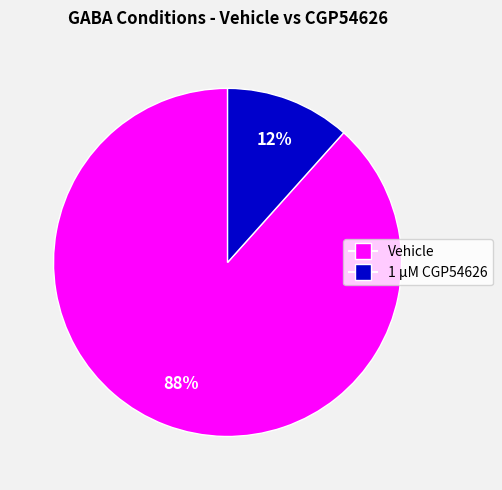

Does any single category account for the majority?

Yes